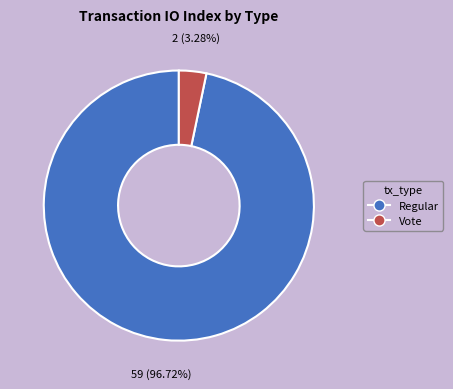

Count the number of slices in the pie.

2